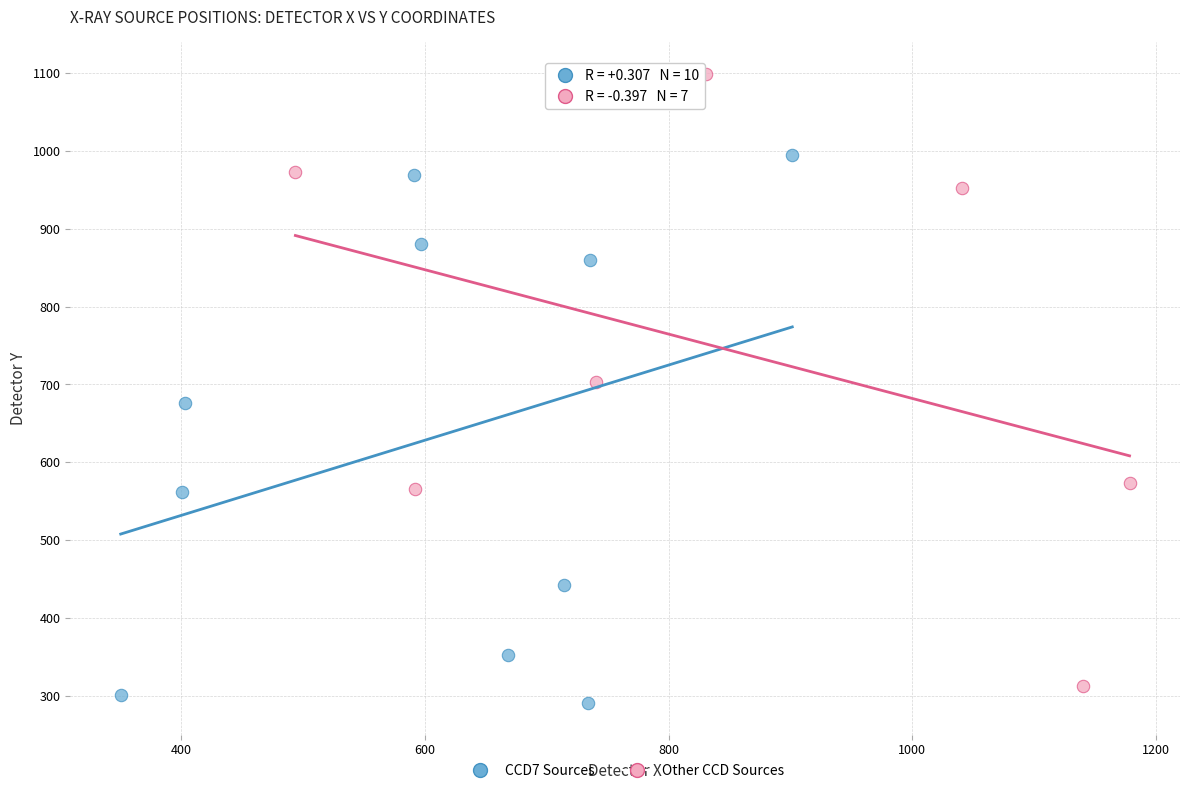

Which series reaches the maximum Y coordinate?

Other CCD Sources